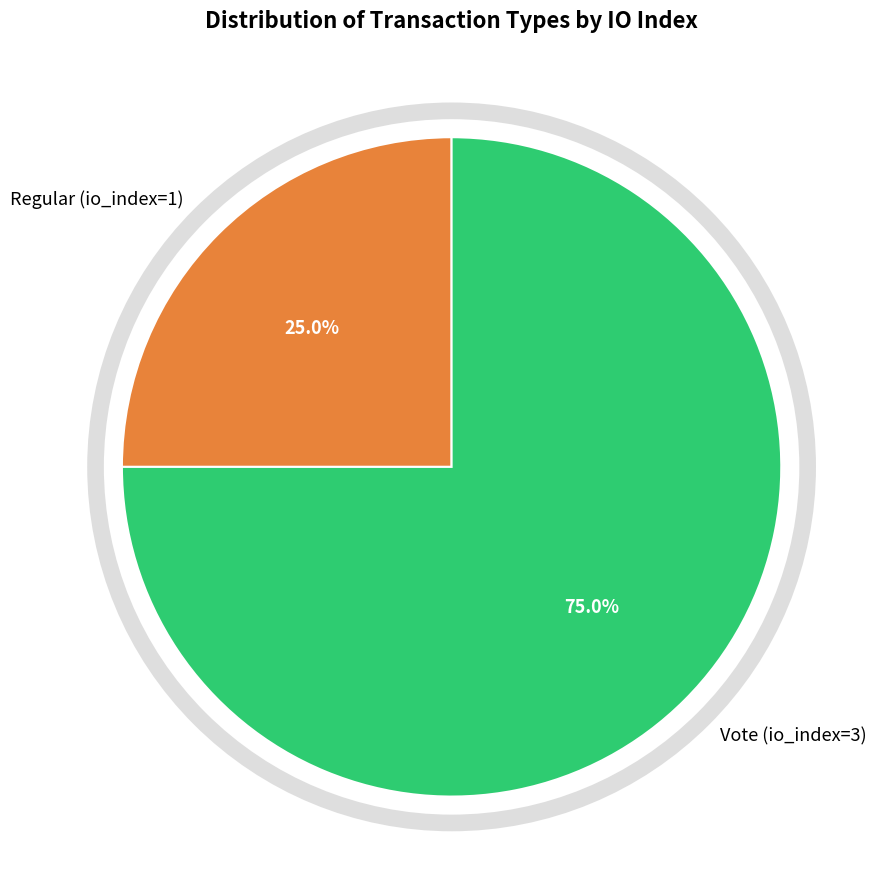

Which slice is the smallest?

Regular (io_index=1)